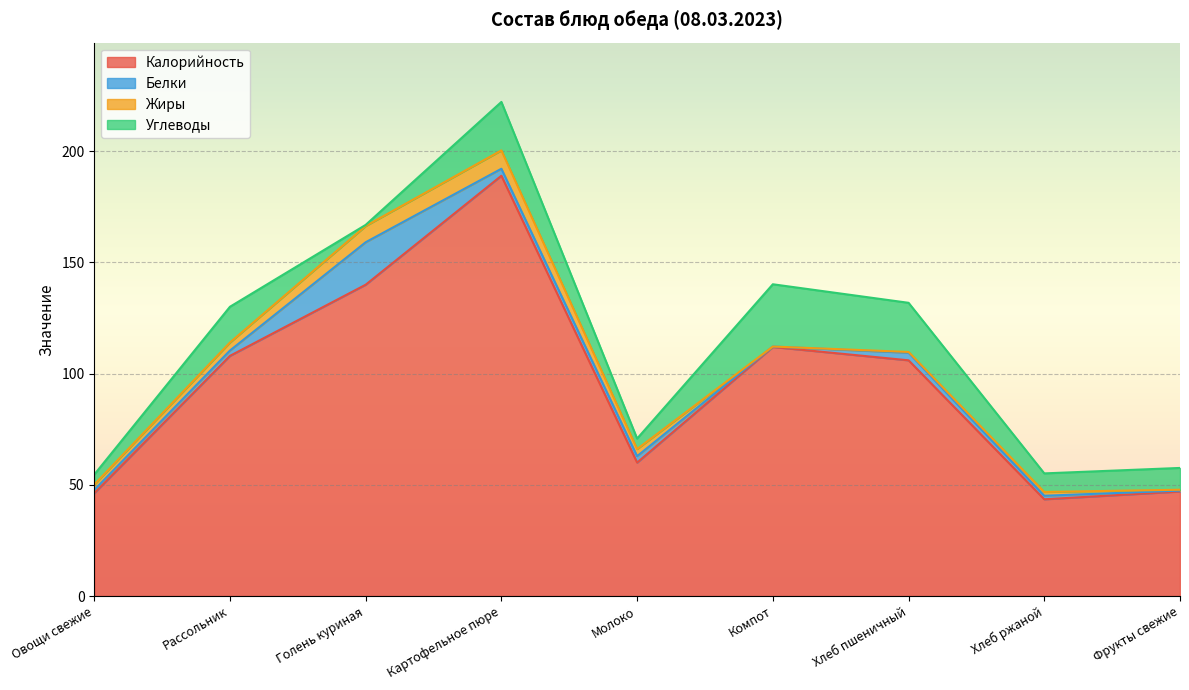

How many lines are shown in the chart?

4